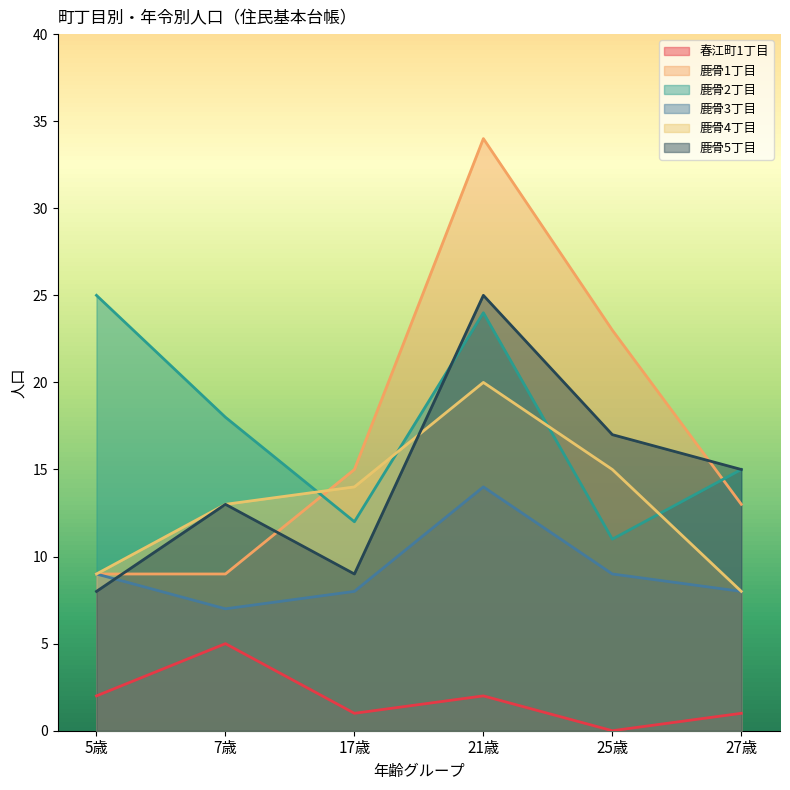

What are all the series names shown in the legend?

春江町1丁目, 鹿骨1丁目, 鹿骨2丁目, 鹿骨3丁目, 鹿骨4丁目, 鹿骨5丁目